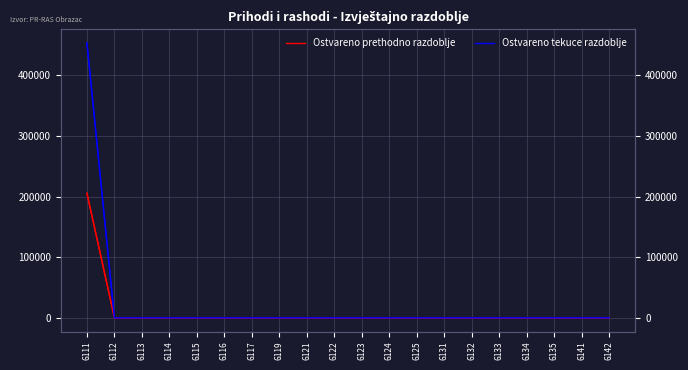

Is it true that Ostvareno prethodno razdoblje equals 0.0 at 6124?

True